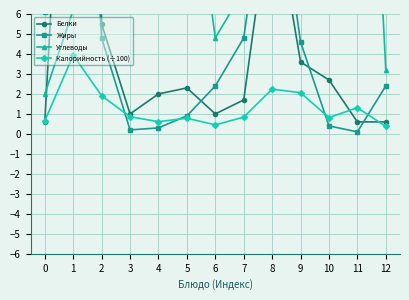

What value does the Жиры series have at 6?

2.4